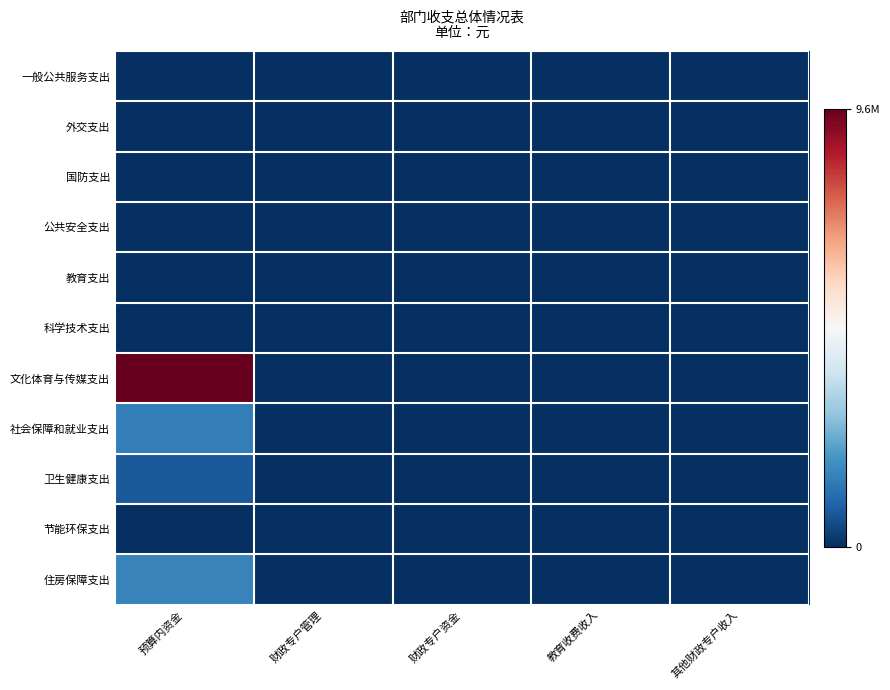

Which series has the largest total across all categories?

文化体育与传媒支出